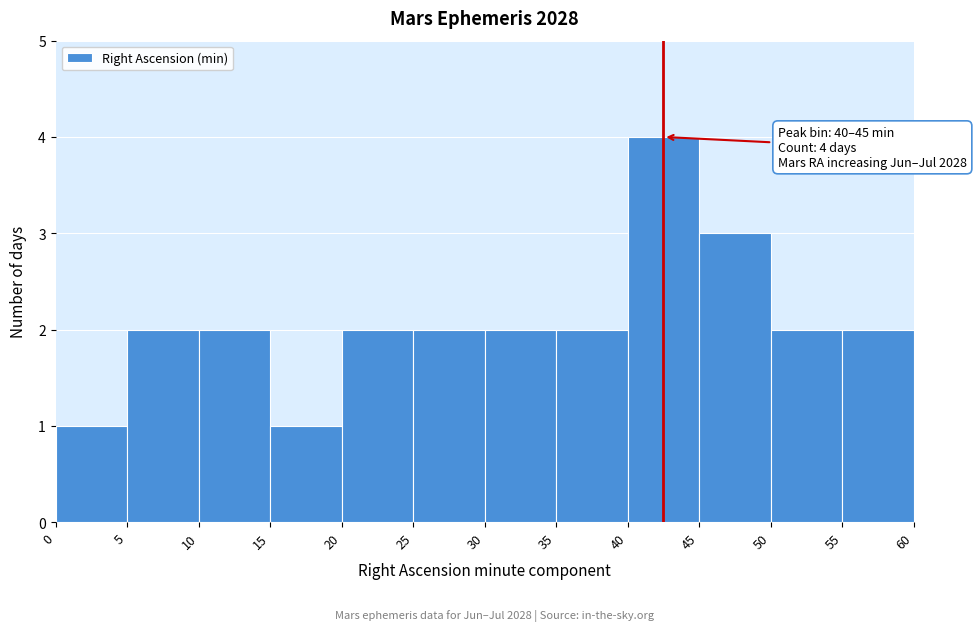

Which range on the x-axis has the tallest bar?

40 to 45